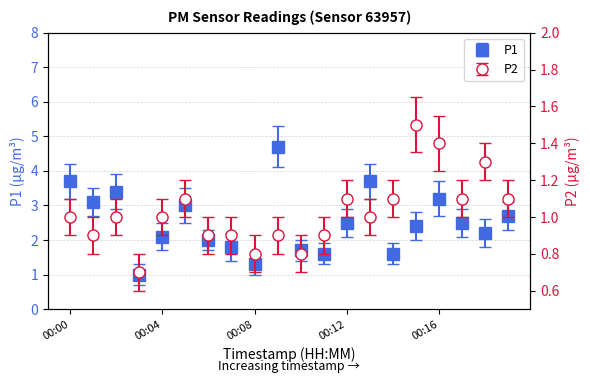

Reading left to right, what are all the values shown in this chart?

P1: 00:00=3.7	00:01=3.1	00:02=3.4	00:03=1.0	00:04=2.1	00:05=3.0	00:06=2.0	00:07=1.8	00:08=1.3	00:09=4.7	00:10=1.7	00:11=1.6	00:12=2.5	00:13=3.7	00:14=1.6	00:15=2.4	00:16=3.2	00:17=2.5	00:18=2.2	00:19=2.7
P2: 00:00=1.0	00:01=0.9	00:02=1.0	00:03=0.7	00:04=1.0	00:05=1.1	00:06=0.9	00:07=0.9	00:08=0.8	00:09=0.9	00:10=0.8	00:11=0.9	00:12=1.1	00:13=1.0	00:14=1.1	00:15=1.5	00:16=1.4	00:17=1.1	00:18=1.3	00:19=1.1